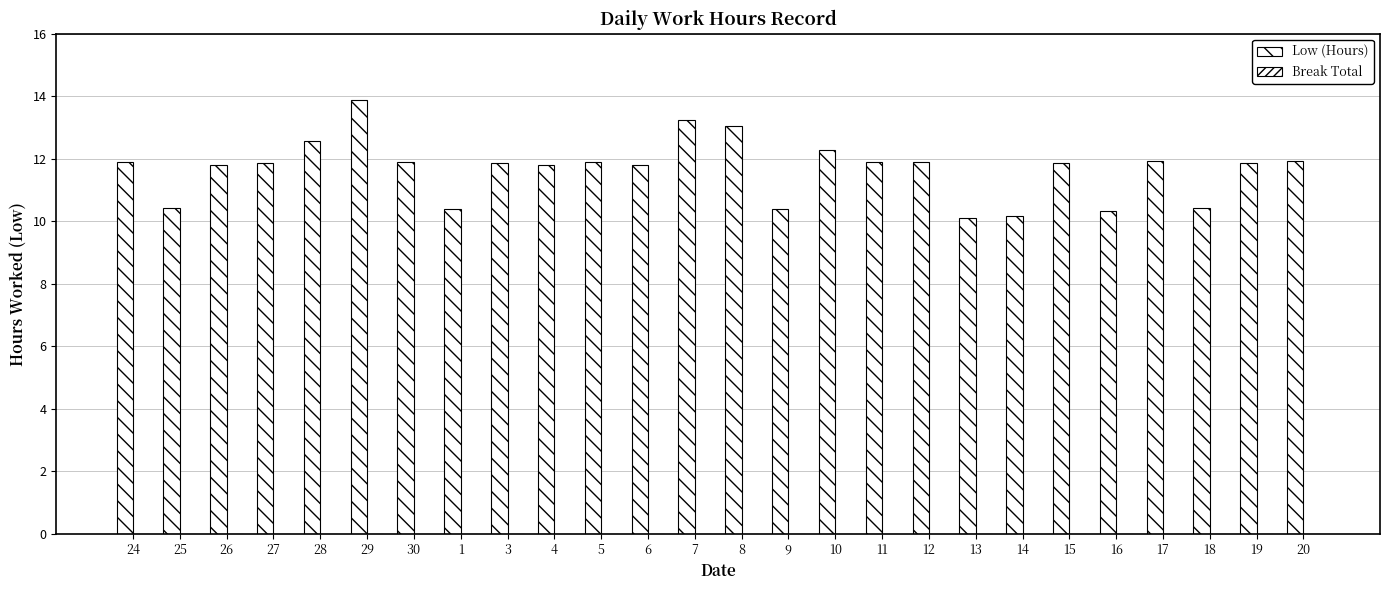

How many series are shown in this chart?

1